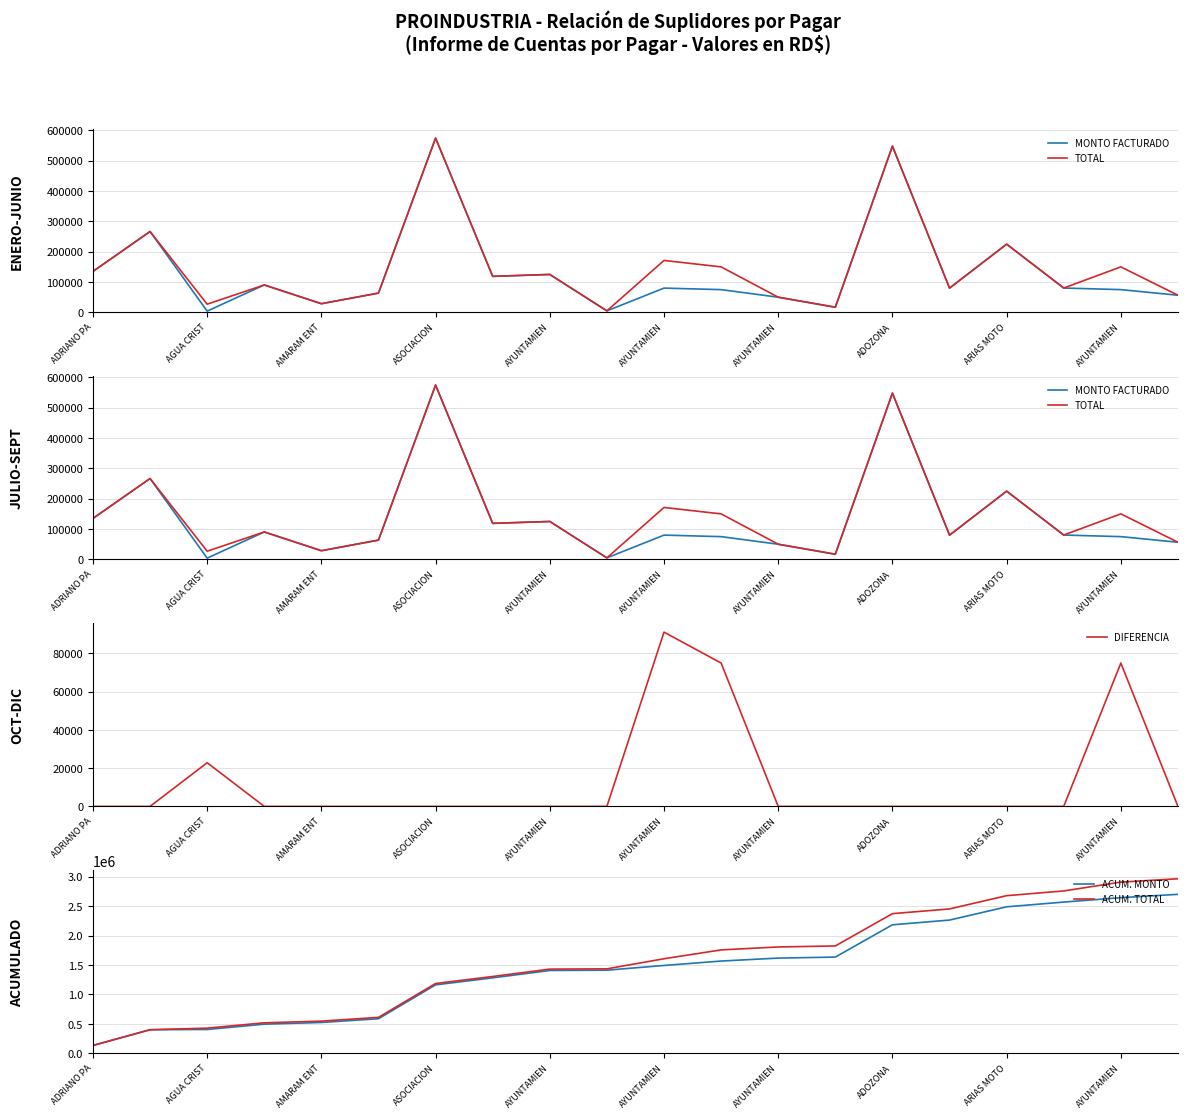

True or false: ACUM. TOTAL has a value of 135000.0 at ADRIANO PA.

True